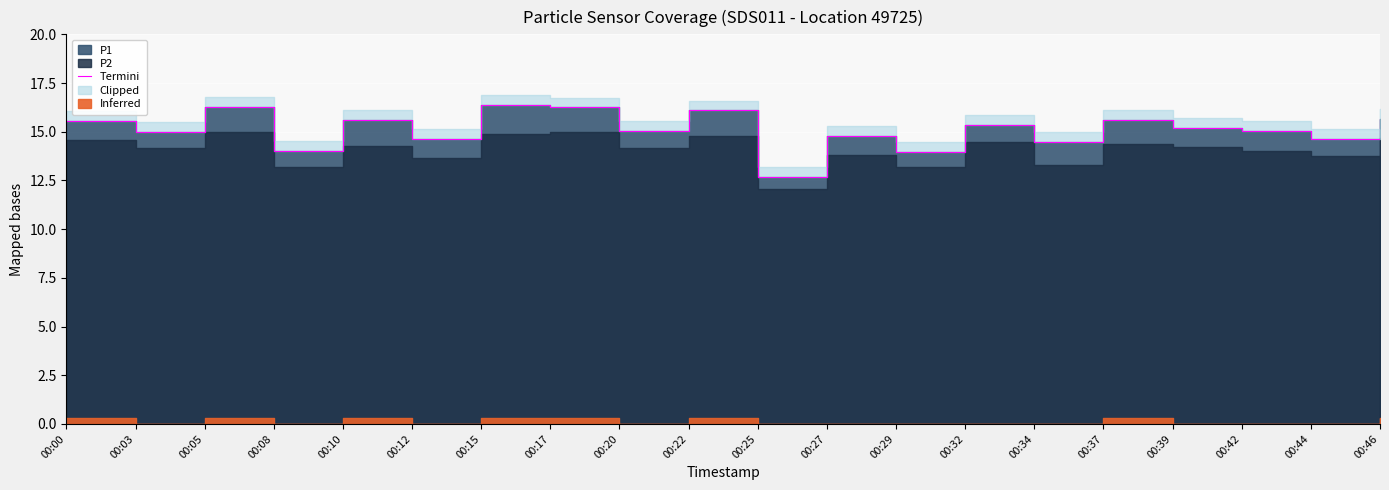

What is the smallest value displayed?

12.7